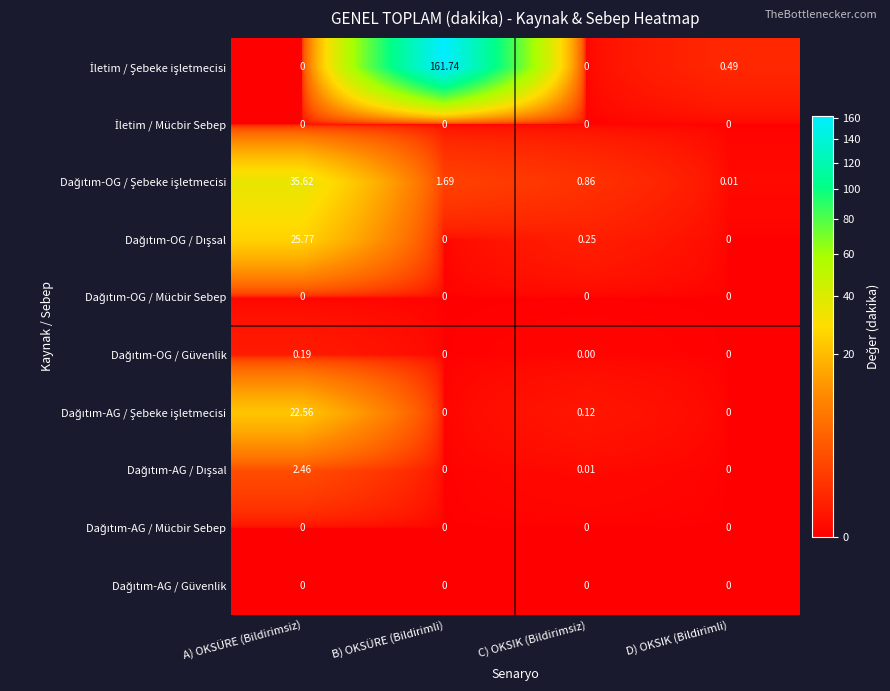

At which category is the sum across all series the highest?

B) OKSÜRE (Bildirimli)